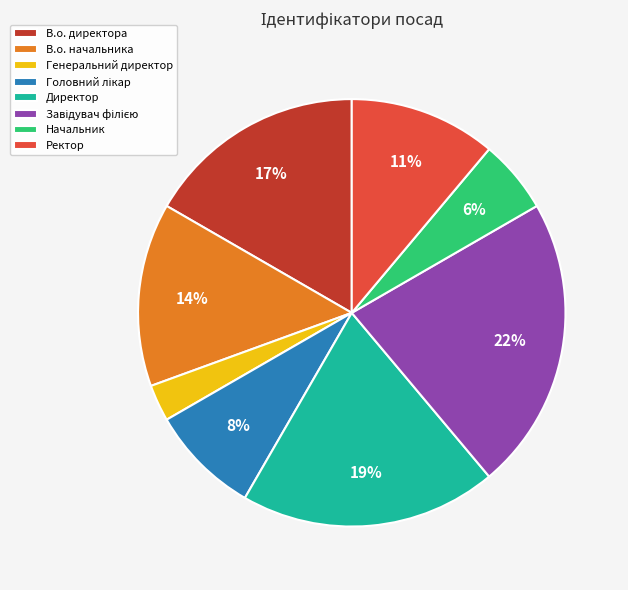

Which has a higher value, Директор or Начальник?

Директор